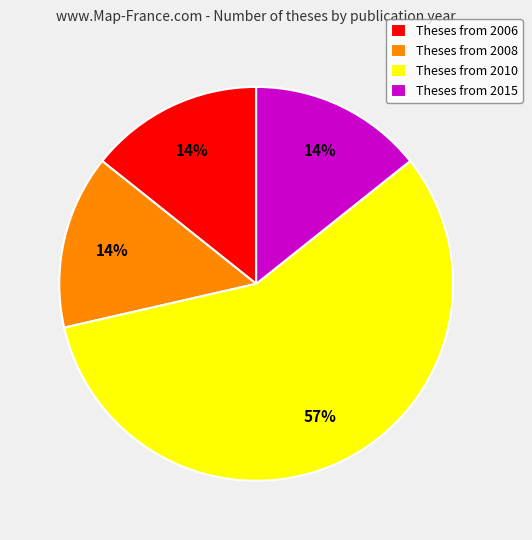

To the nearest percent, what is the difference between the largest and smallest slice percentages?

43%